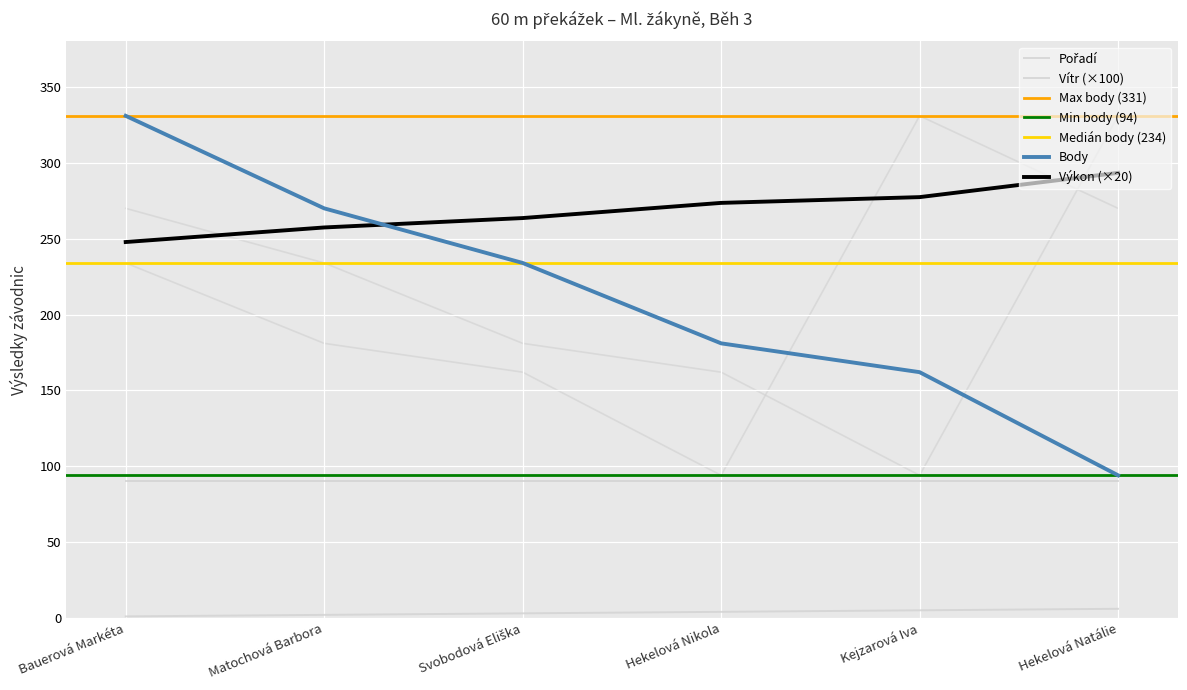

What is the label of the 3rd point from the right?

Hekelová Nikola